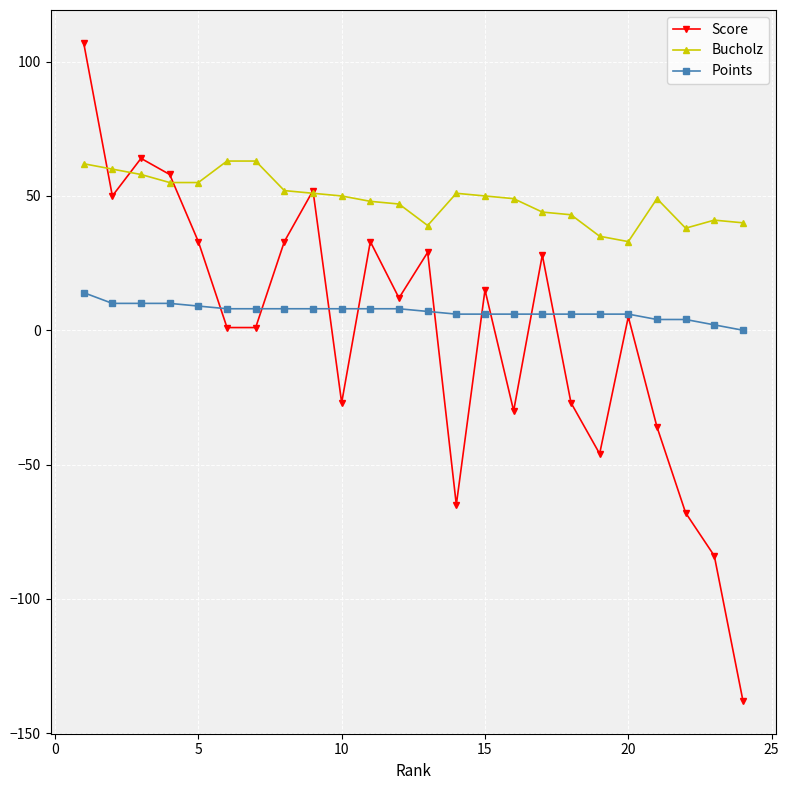

How many interior local peaks does the Score series have?

7